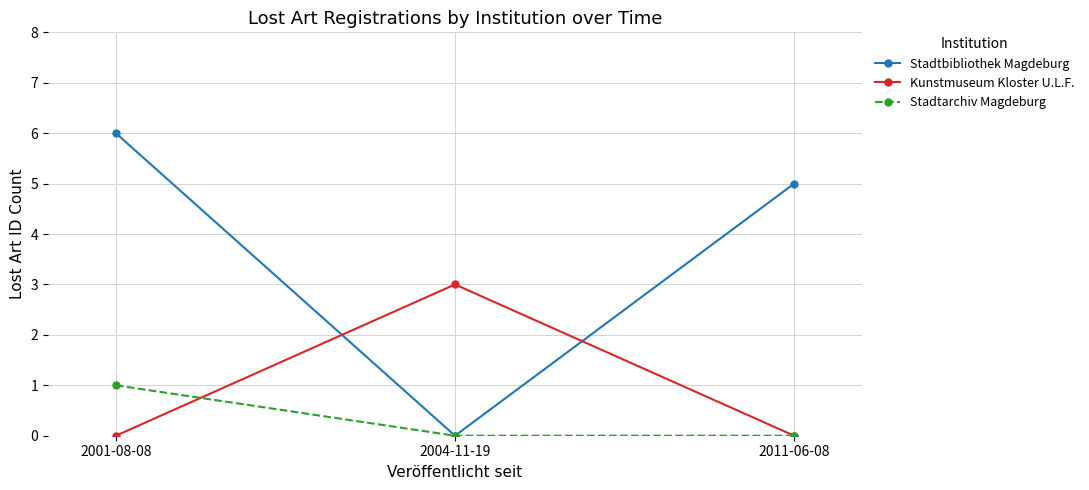

What position from the right is 2001-08-08?

3